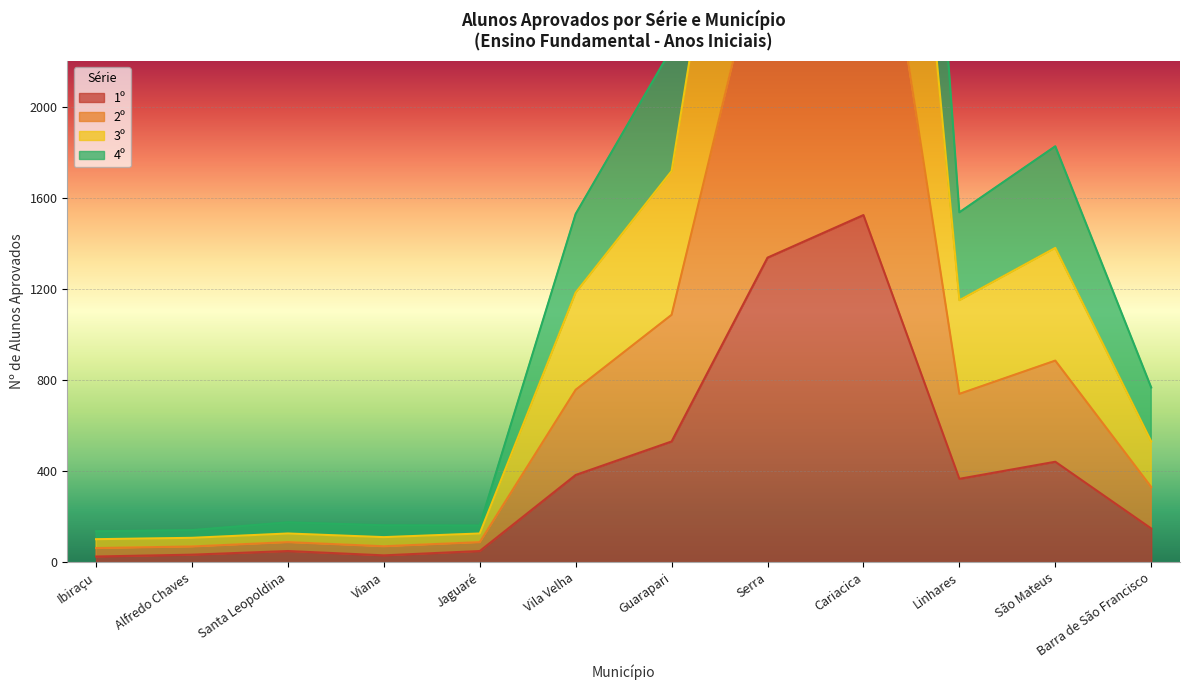

The value of 1º at Barra de São Francisco is 148. True or false?

True